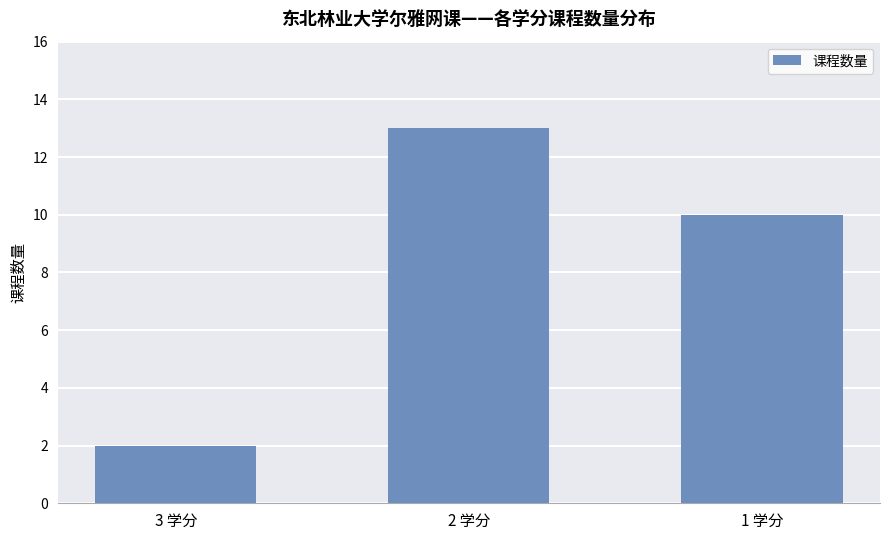

The value at 3 学分 is 3. True or false?

False